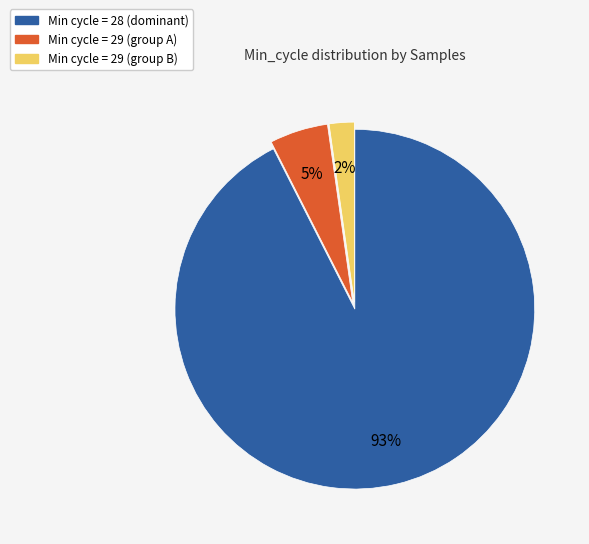

To the nearest percent, what is the average slice percentage?

33%